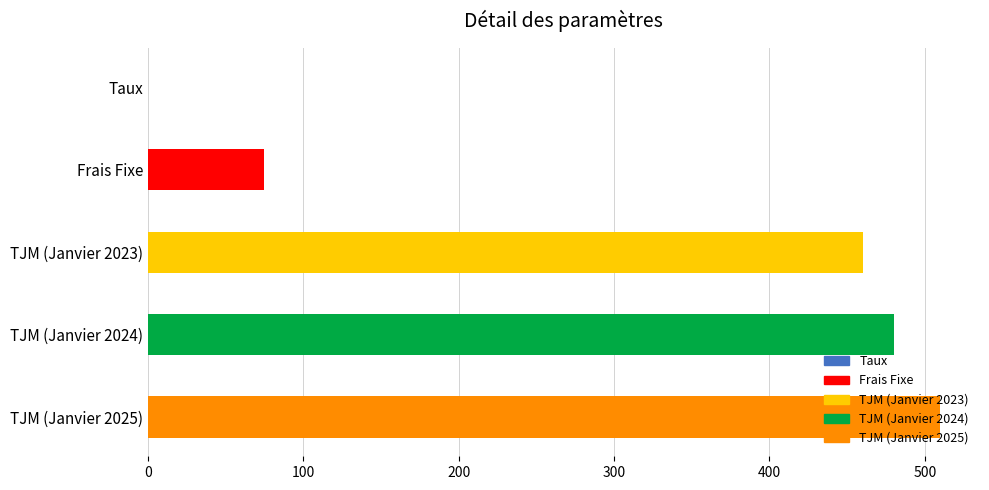

Read the value at TJM (Janvier 2023).

460.0